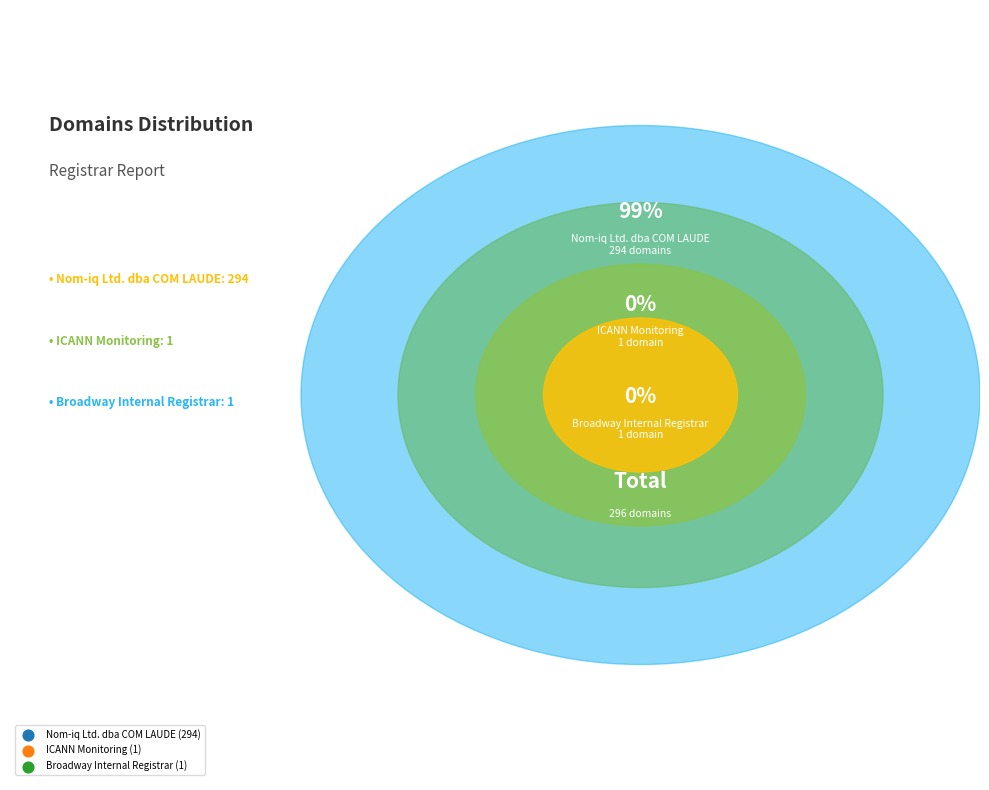

To the nearest percent, what is the combined percentage of Broadway Internal Registrar and ICANN Monitoring?

1%